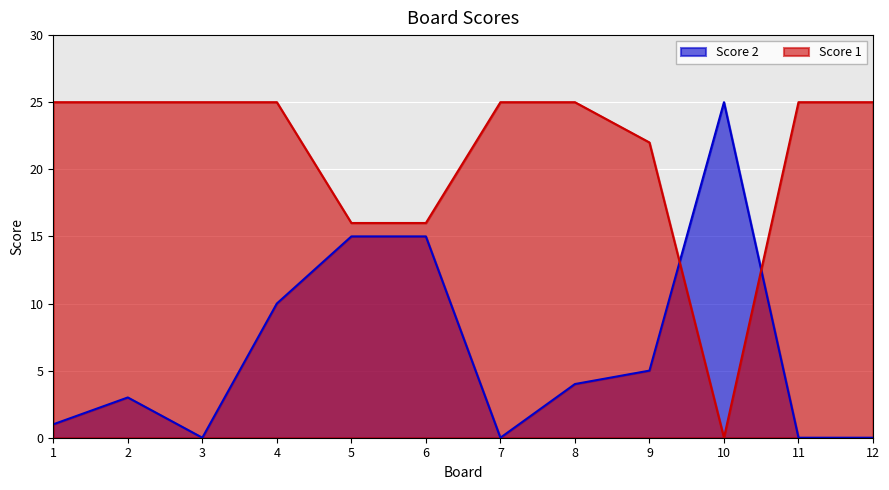

What is the sum of all Score 2 values?

78